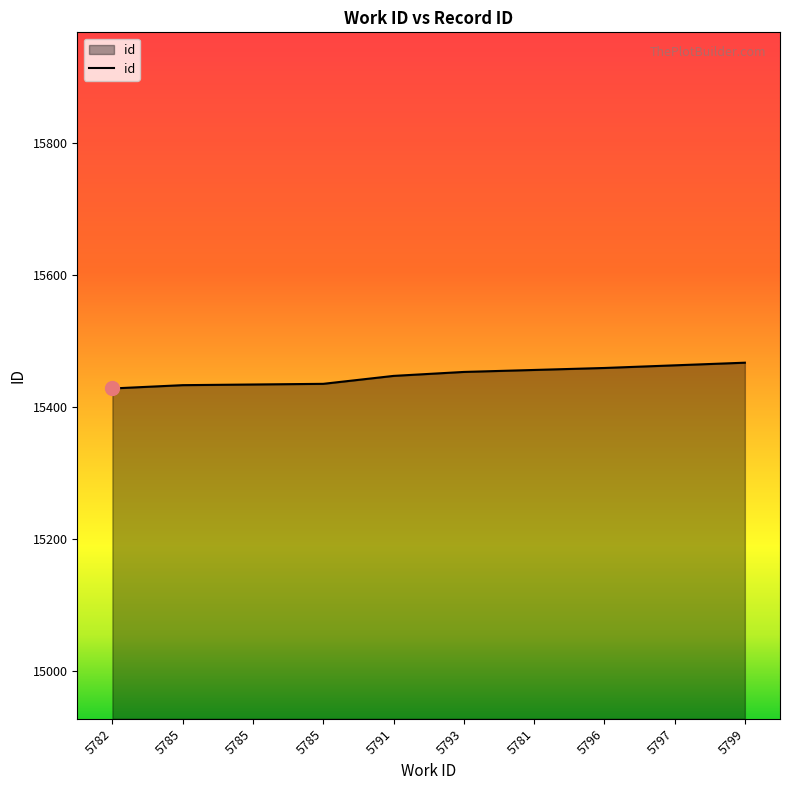

Does the chart have visible grid lines?

No